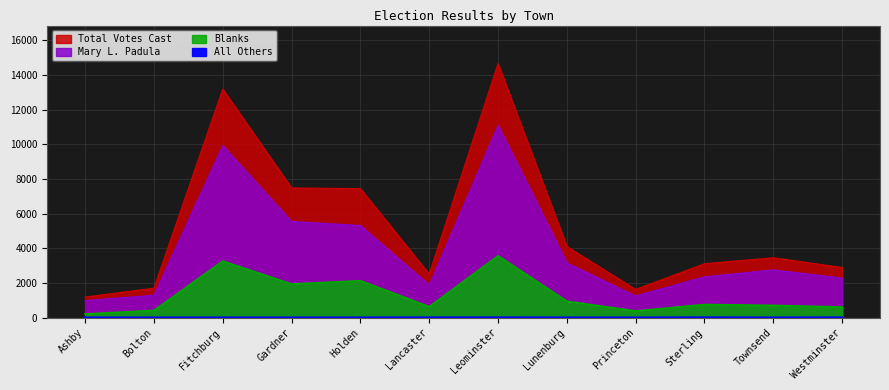

At which category is the sum across all series the highest?

Leominster